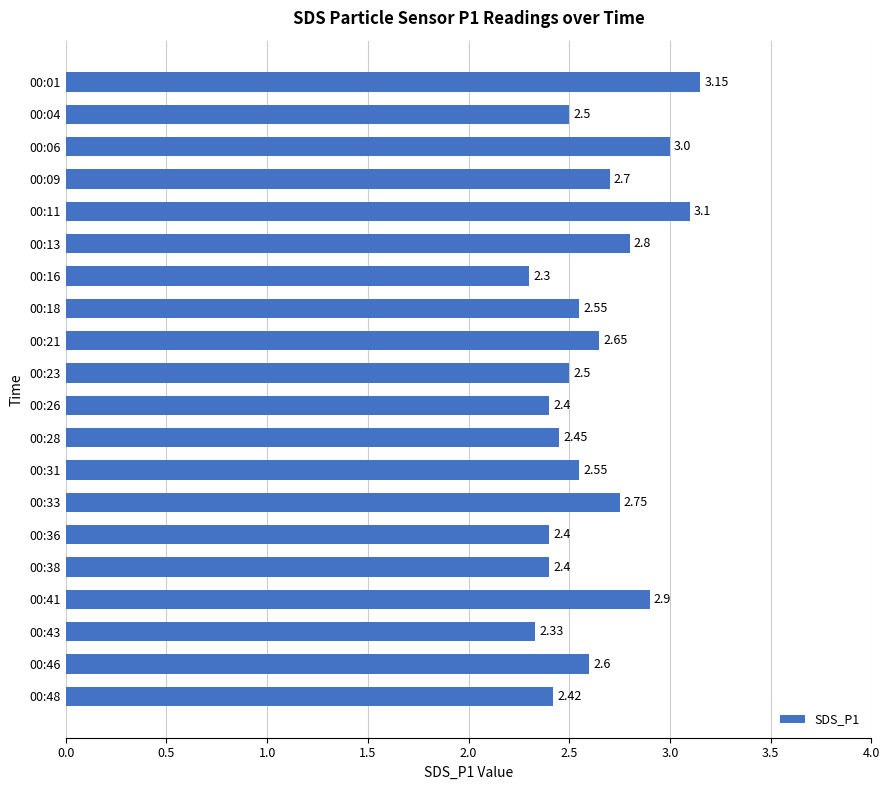

What is the difference between the maximum and second lowest values?

0.8